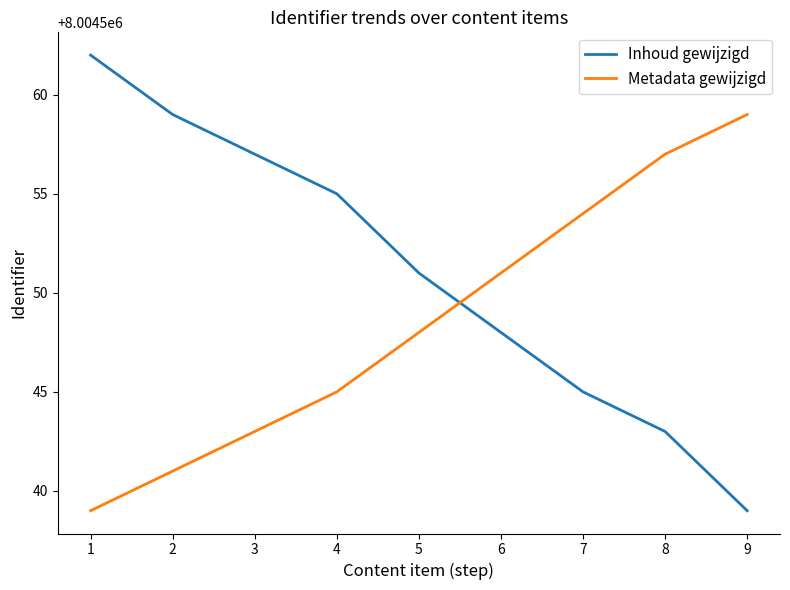

True or false: Metadata gewijzigd has more than 1 interior local peaks.

False